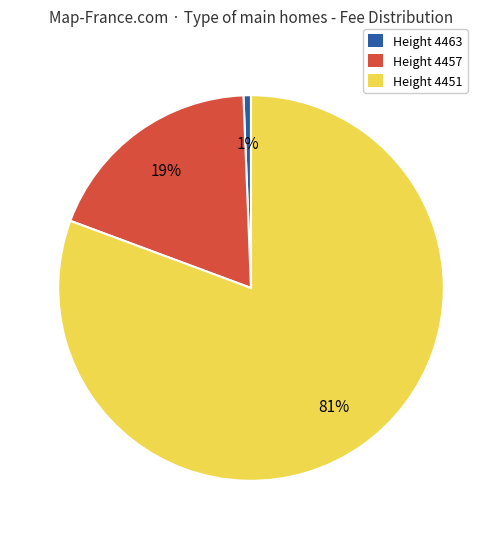

Does any single category account for the majority?

Yes